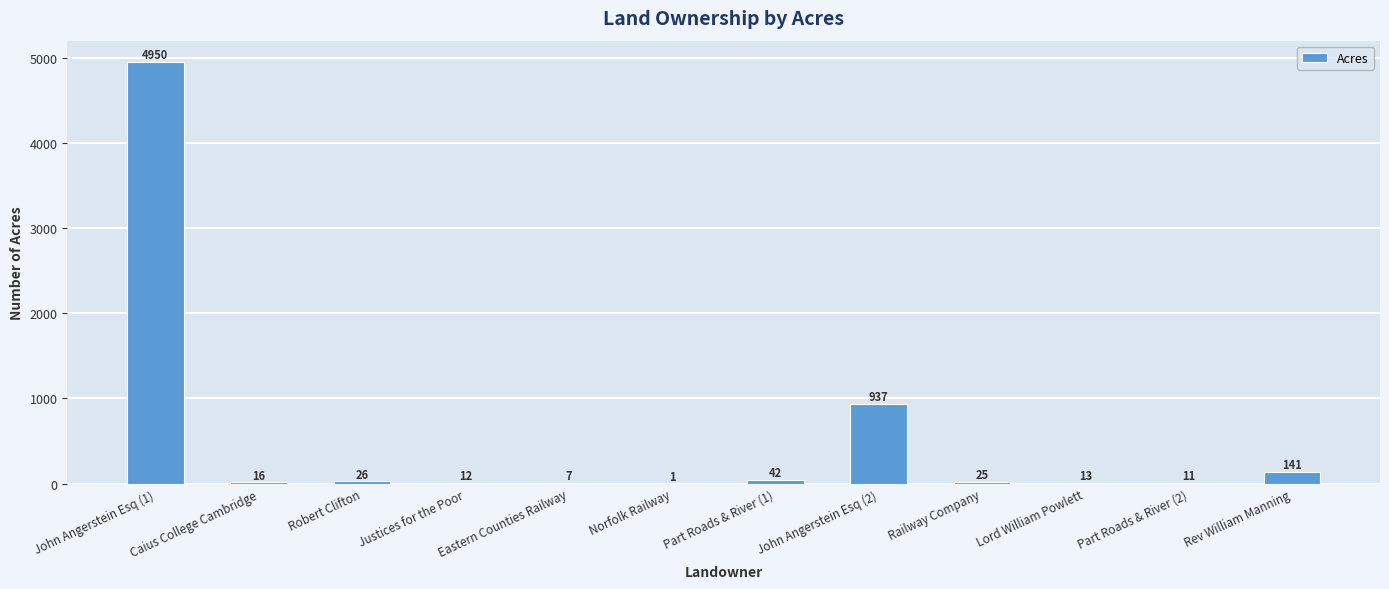

What is the sum of all values?

6181